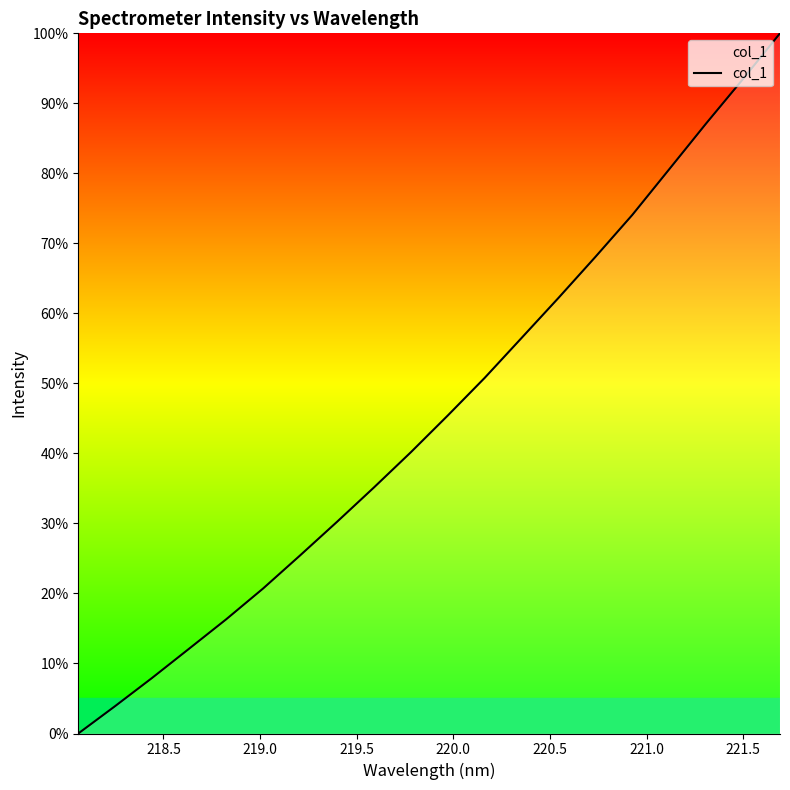

What is the greatest value displayed?

100.0